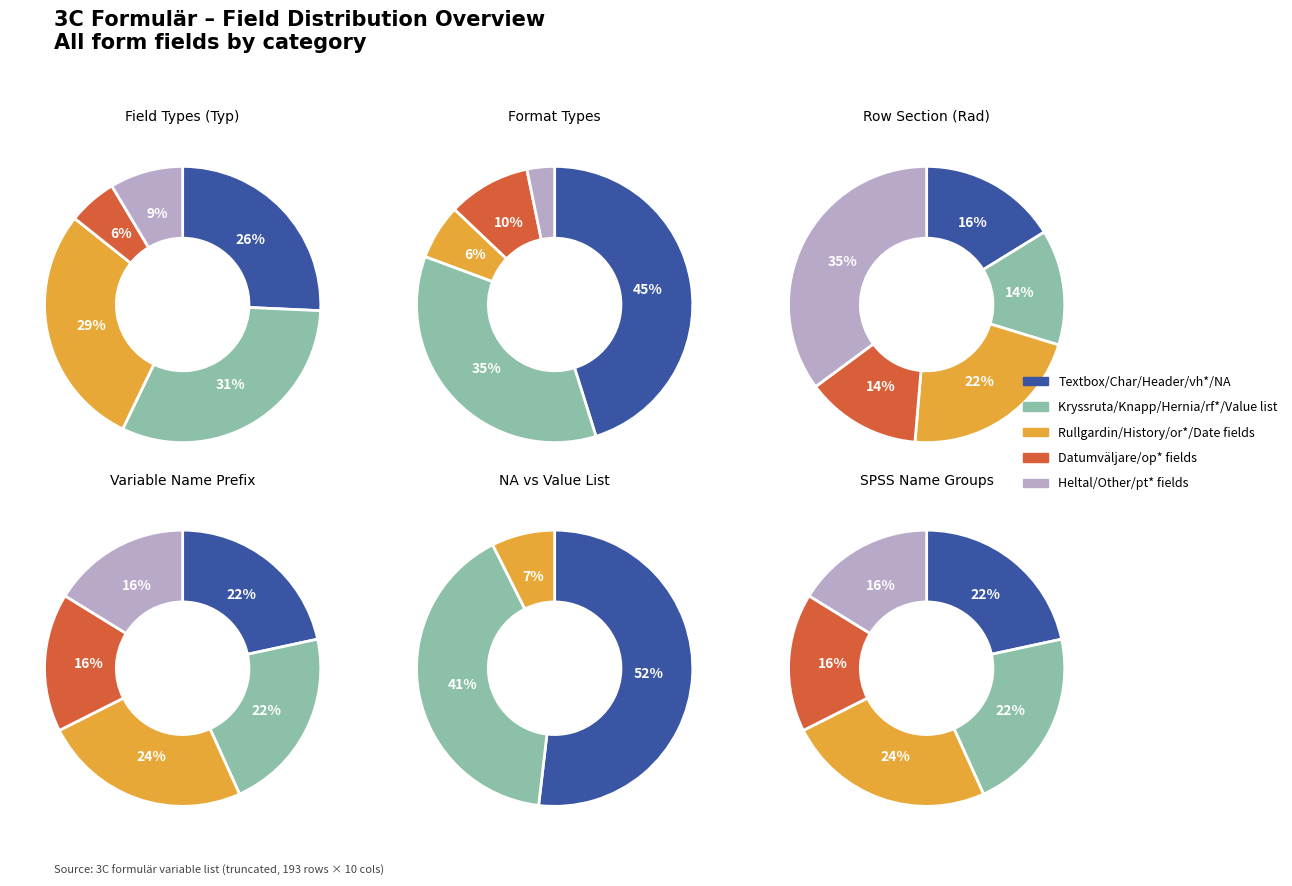

What percentage is the Kryssruta slice, to the nearest percent?

31%